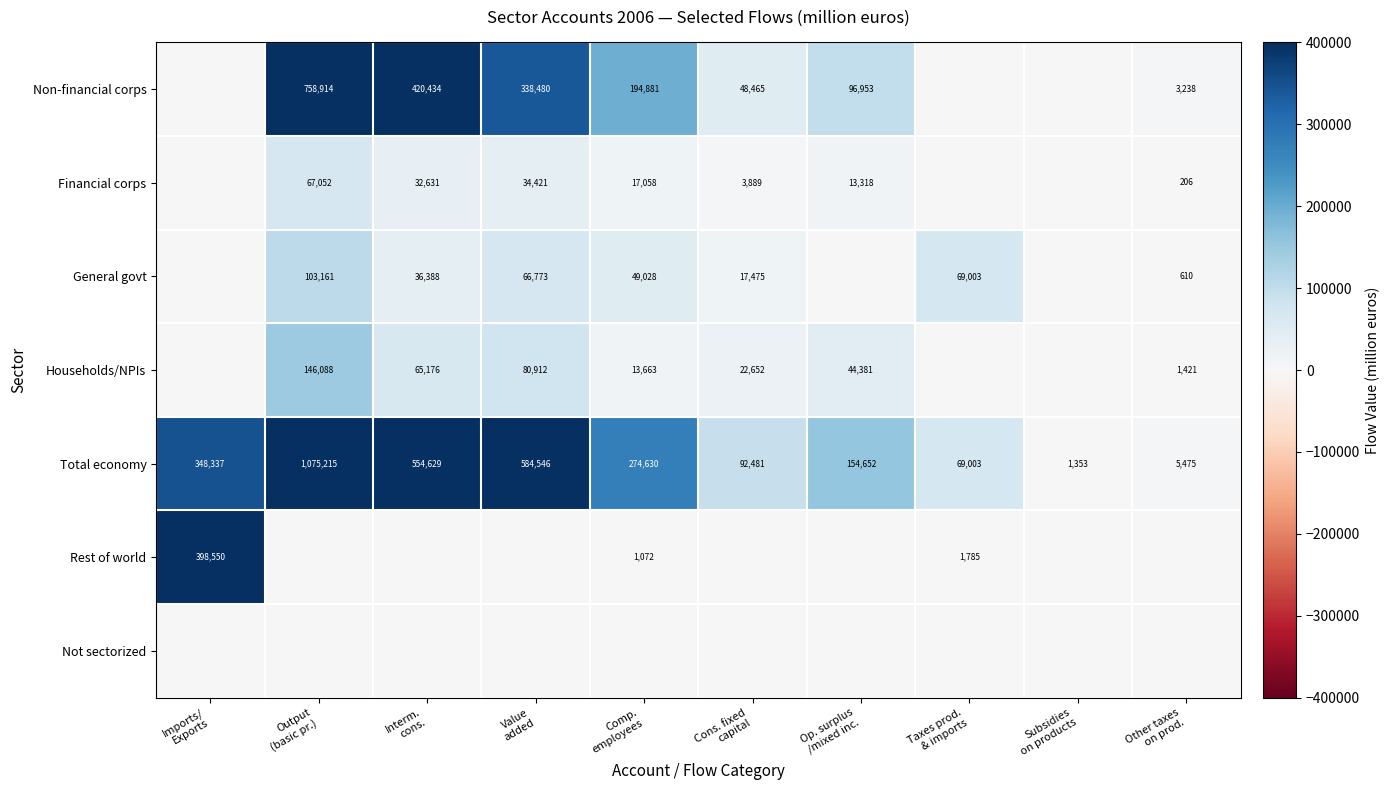

What is the difference between the second highest and minimum values in the Total economy series?

583193